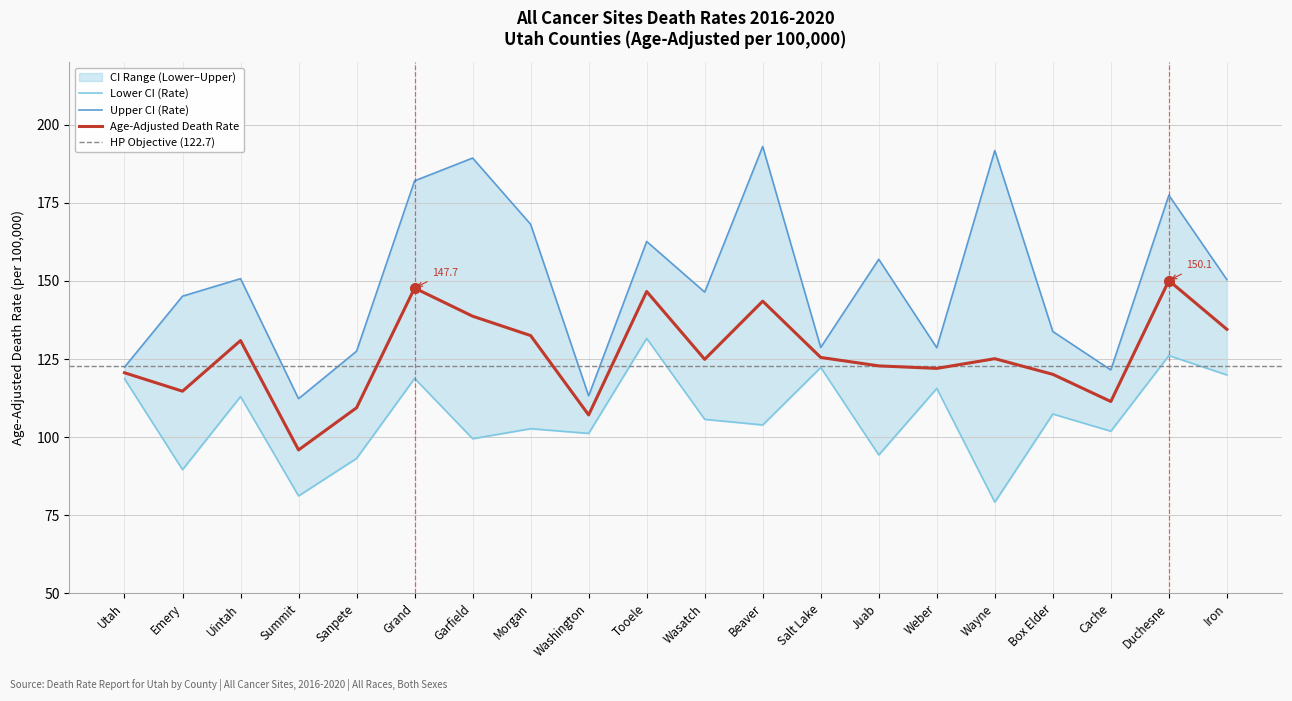

Is it true that Lower CI (Rate) equals 147.1 at Juab?

False